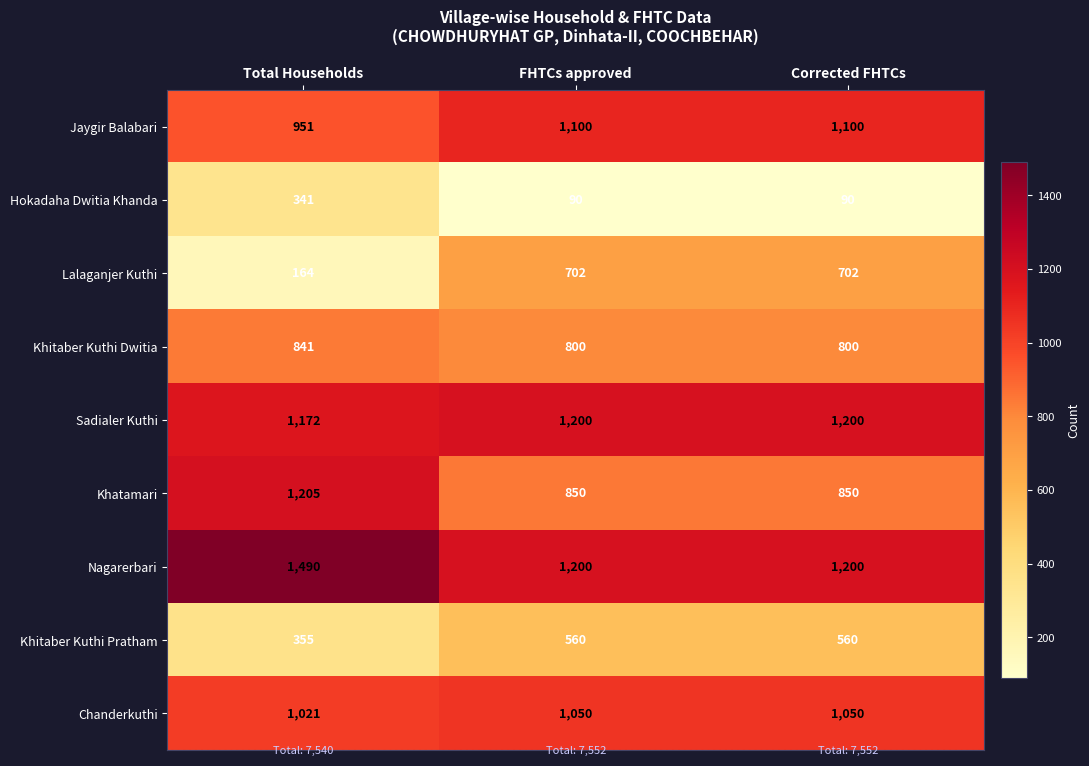

True or false: Hokadaha Dwitia Khanda has a value of 341 at Total Households.

True